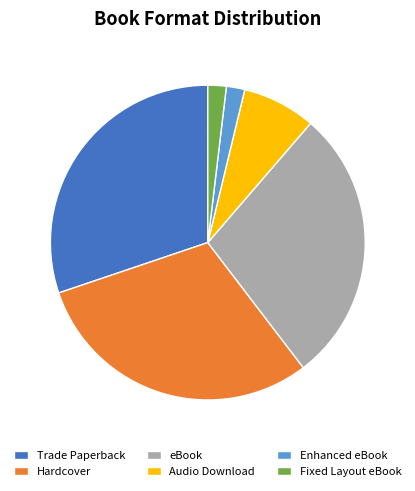

Approximately how many times larger is the value at Trade Paperback compared to Audio Download?

4.0